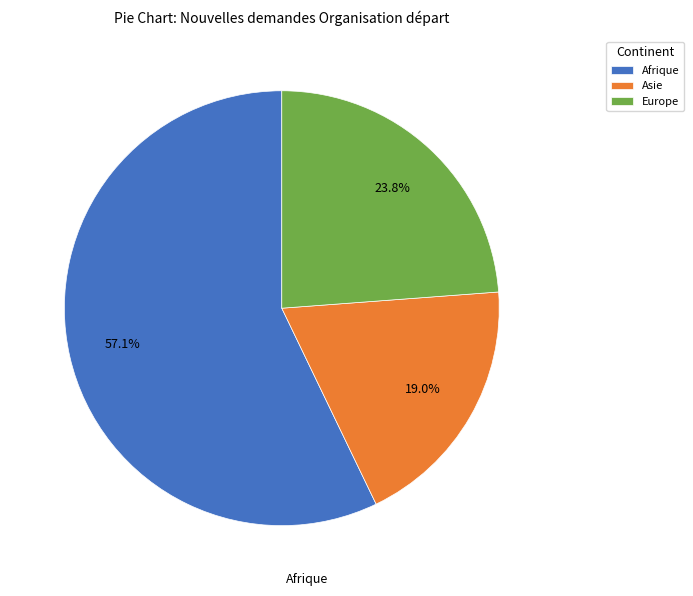

What percentage do Europe and Afrique together represent?

81.0%